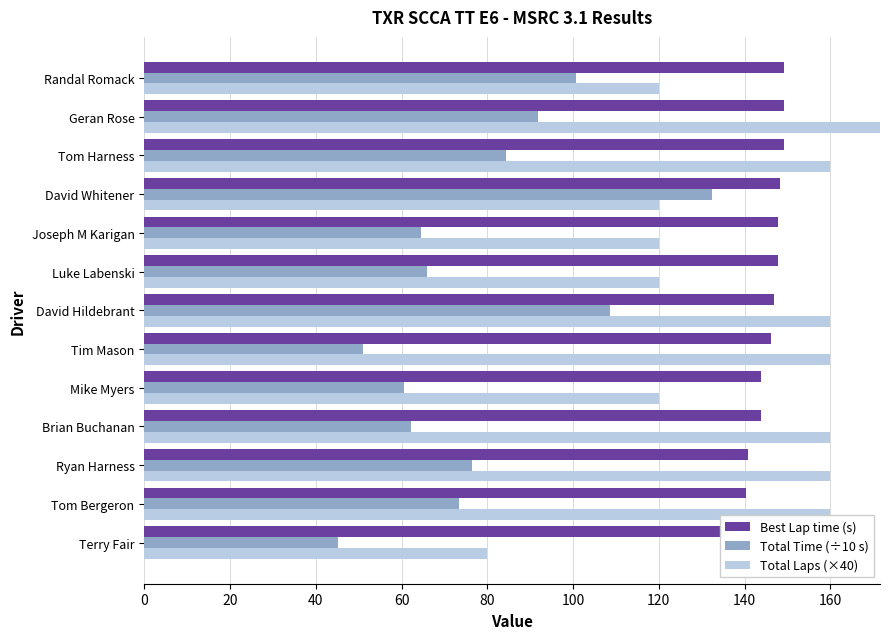

Reading left to right, transcribe all the data shown in this chart.

Best Lap time (s): 134.8	140.3	140.9	143.8	143.9	146.2	146.8	147.7	147.8	148.3	149.2	149.2	149.2
Total Time (÷10 s): 45.1	73.4	76.3	62.3	60.5	51.0	108.7	65.8	64.7	132.3	84.4	91.8	100.6
Total Laps (×40): 80.0	160.0	160.0	160.0	120.0	160.0	160.0	120.0	120.0	120.0	160.0	240.0	120.0